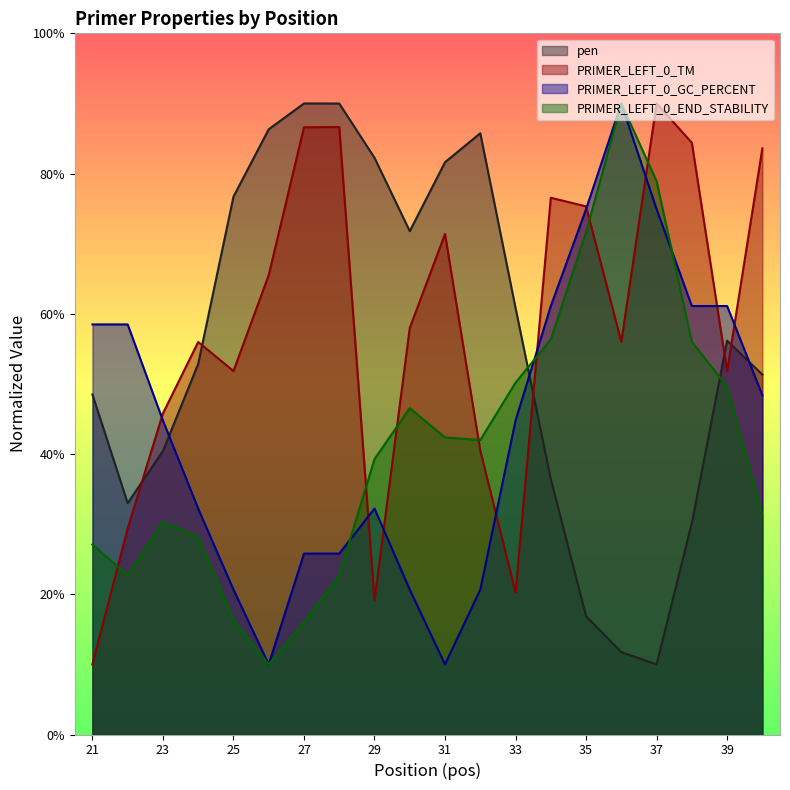

What is the difference between the maximum and minimum values in the PRIMER_LEFT_0_GC_PERCENT series?

8.0